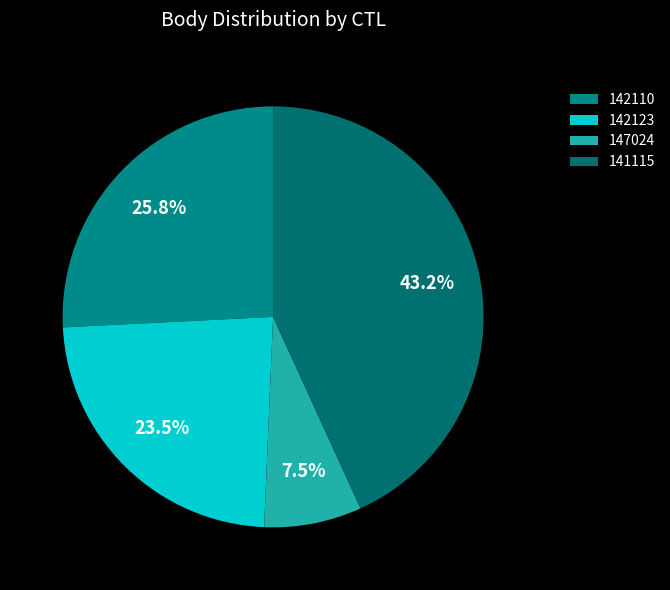

Is 147024 the majority of the pie?

No